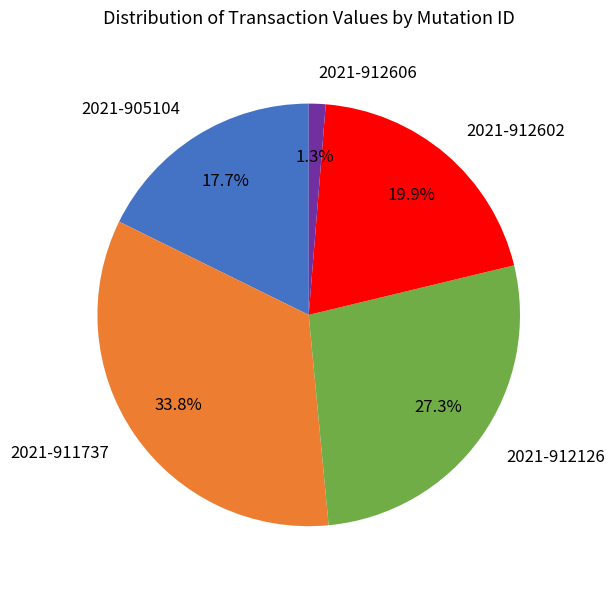

Is there any slice that represents more than half of the pie?

No